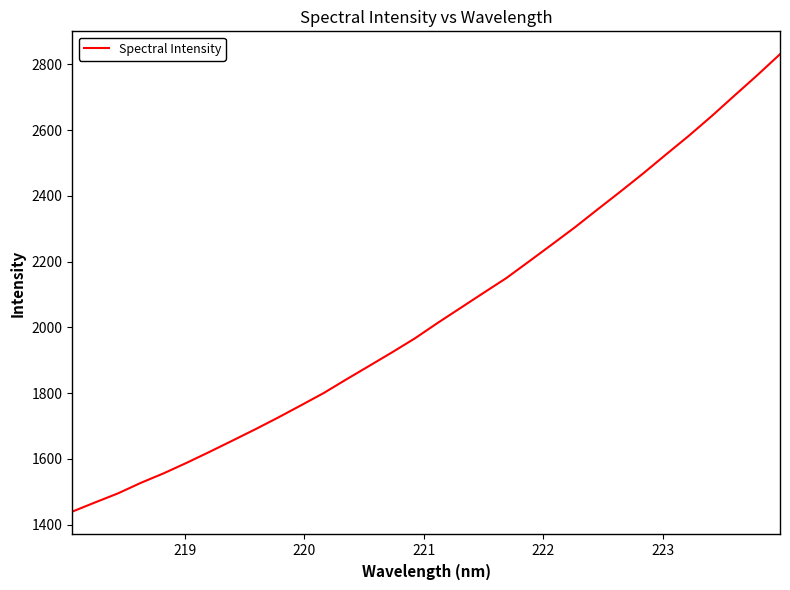

What is the maximum value shown in the chart?

2830.6